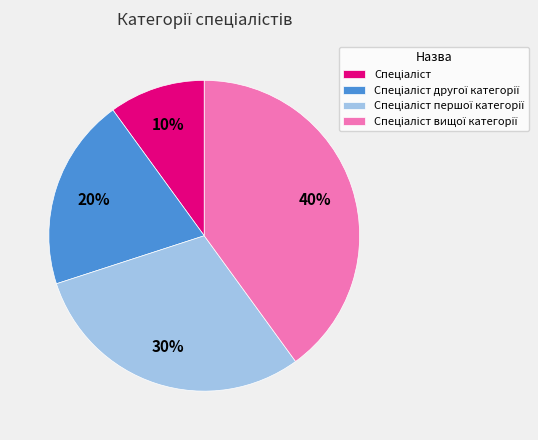

To the nearest percent, what is the difference between the largest and smallest slice percentages?

30%